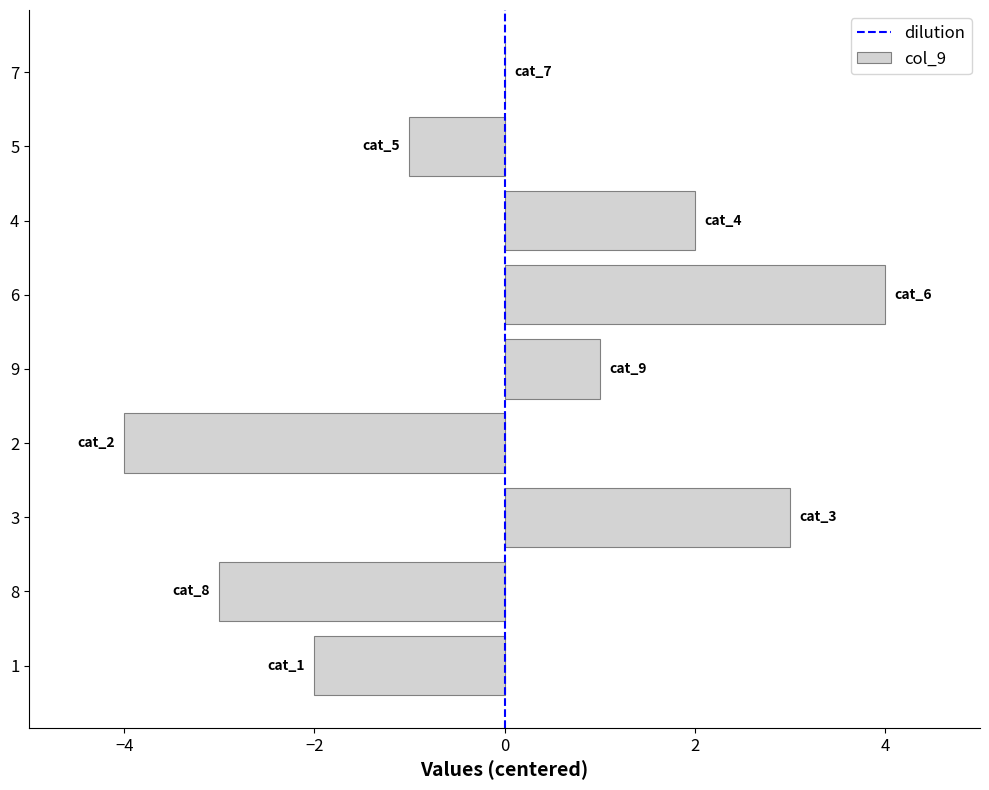

Which category has the highest value across all series?

6